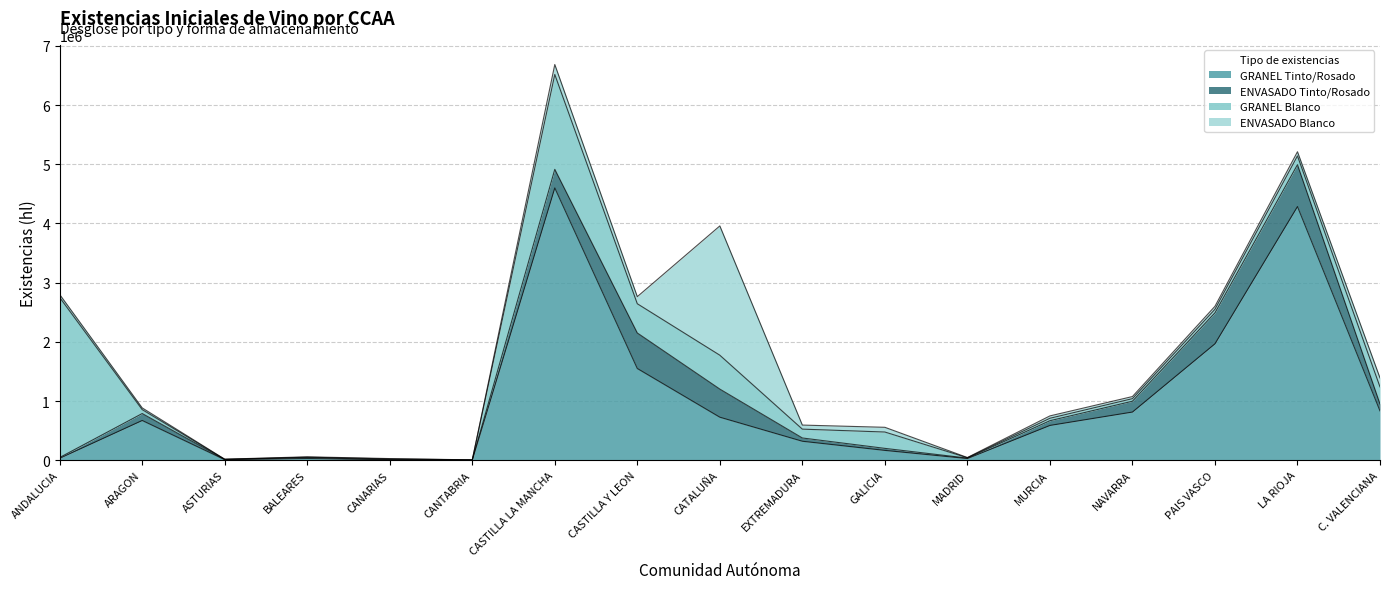

Reading left to right, list all the values displayed in this chart.

GRANEL Tinto/Rosado: 32470	670838	8796	28809	6336	2613	4600642	1548804	725958	319843	165368	27817	587195	813396	1966874	4285463	833220
ENVASADO Tinto/Rosado: 12720	117336	3799	14558	4268	951	314227	600621	475072	55279	34186	7552	79777	183046	522720	707547	116952
GRANEL Blanco: 2704909	66611	1707	7020	10990	1477	1602927	494049	572642	149556	276291	5534	41370	43144	60310	148658	288772
ENVASADO Blanco: 49778	28854	2715	6671	5521	424	168232	119973	2184837	68642	79852	3968	39859	35743	50451	70384	151146